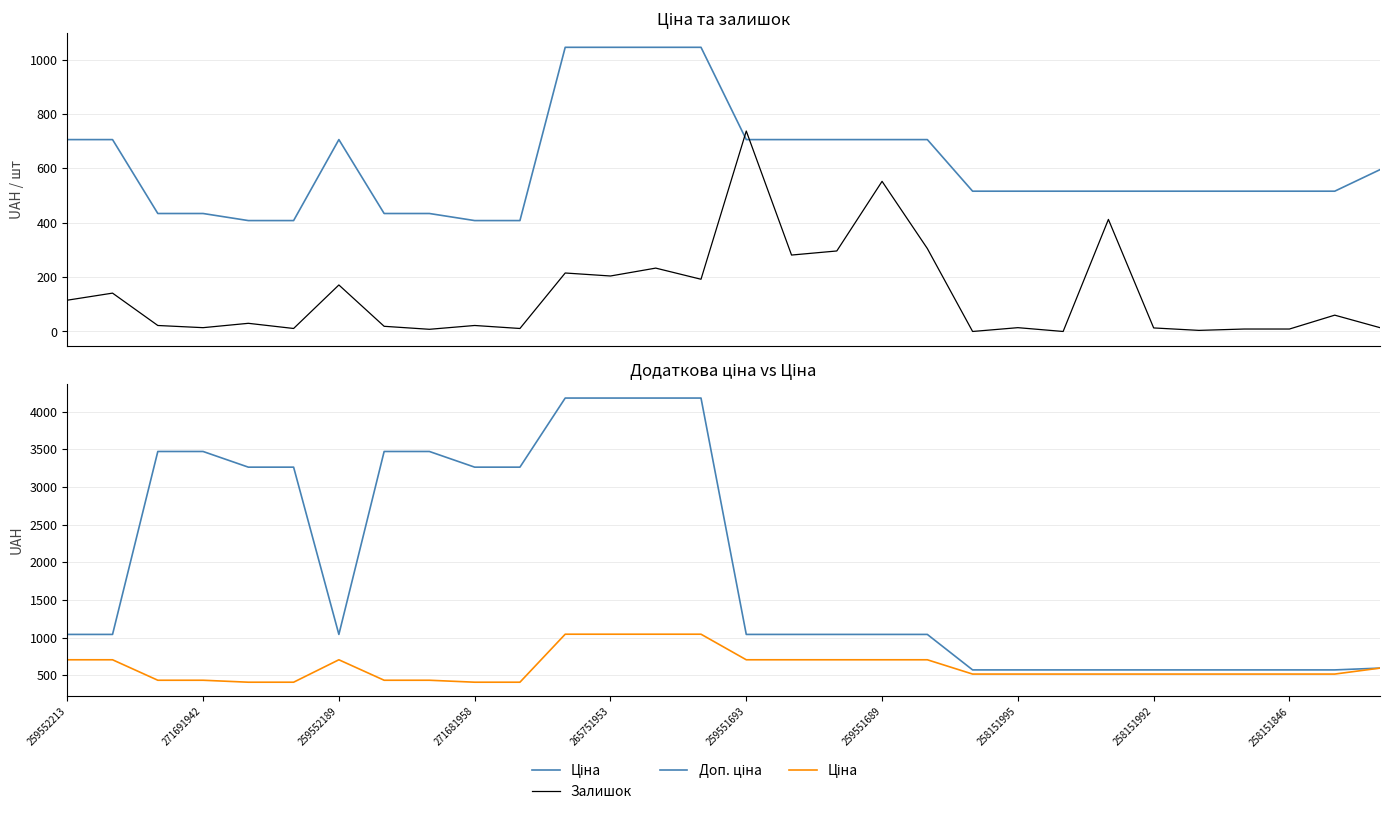

Which series has the largest total across all categories?

Доп. ціна